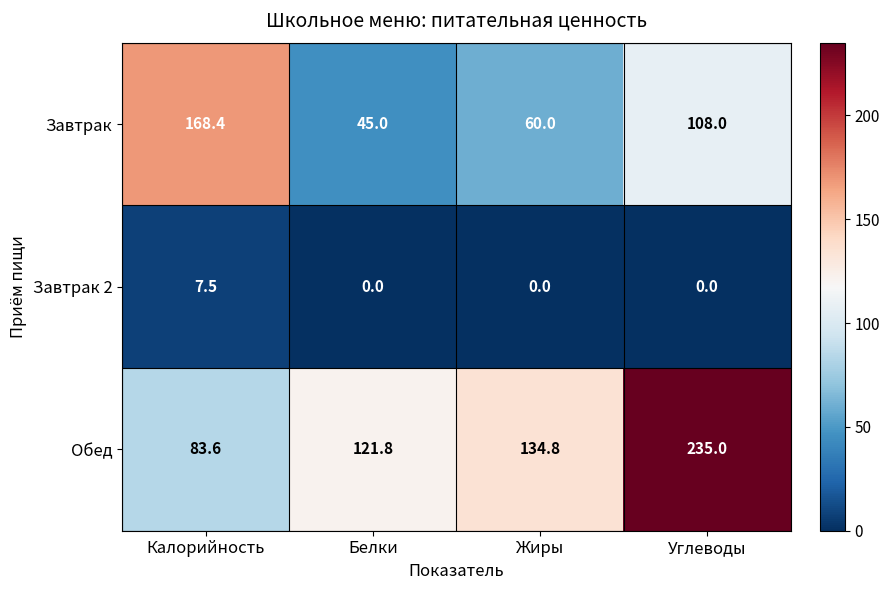

What is the greatest value displayed?

235.0